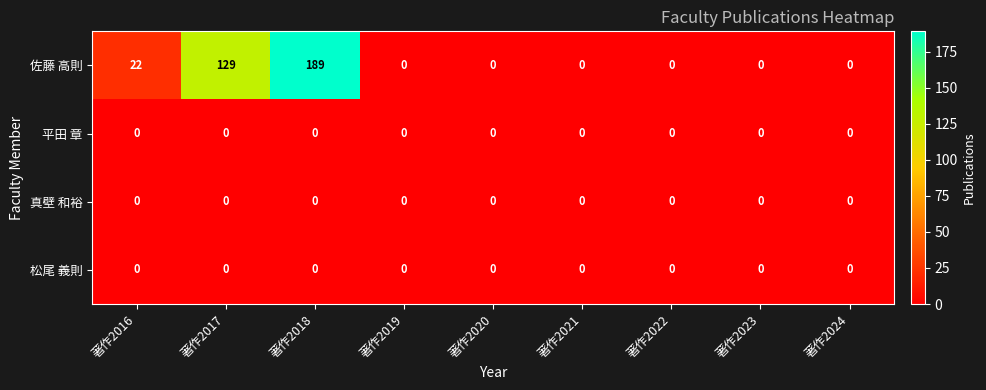

At how many categories does at least one series exceed 20?

3